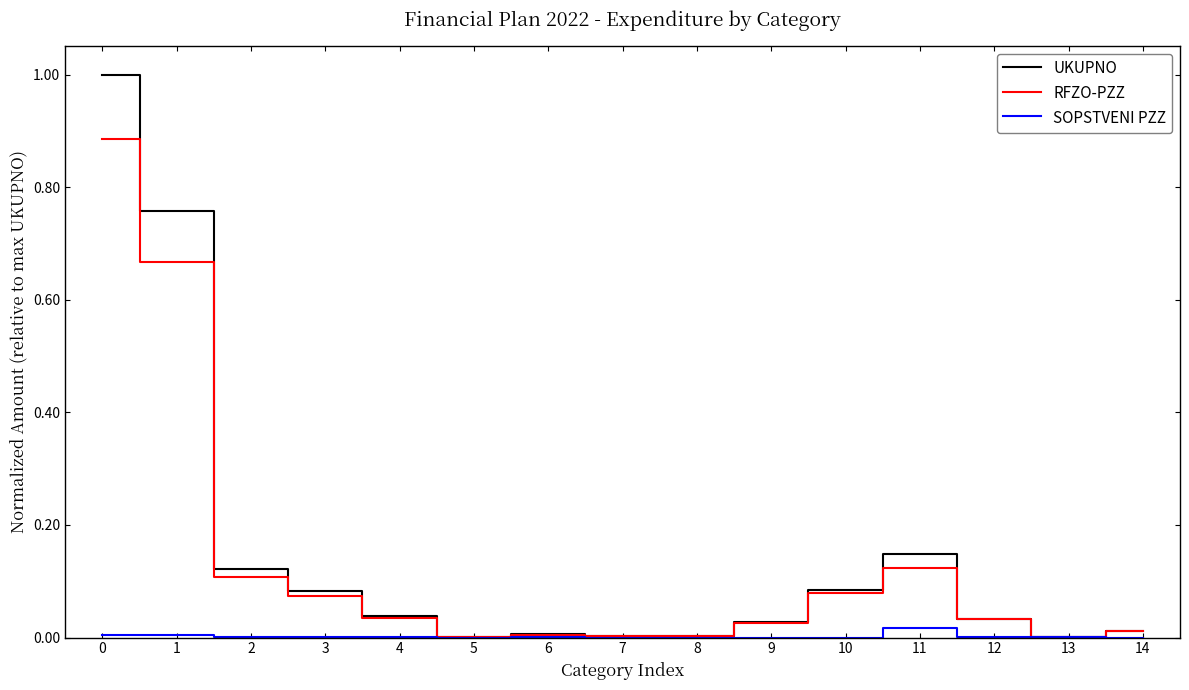

The value of RFZO-PZZ at 10 is 0.1. True or false?

True